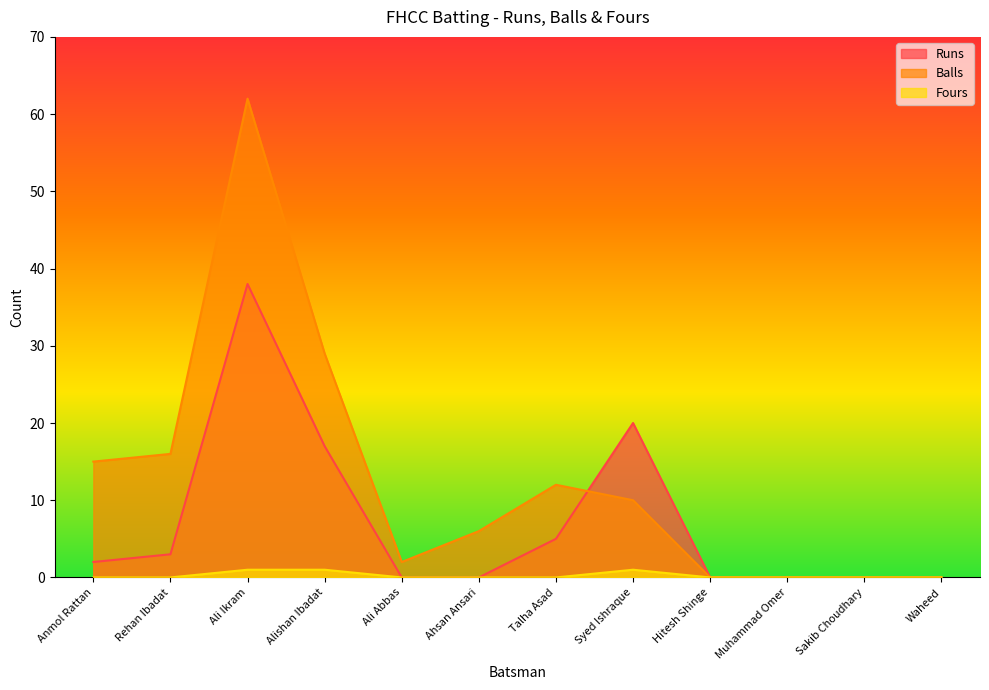

What is the spread (max minus min) of values at Anmol Rattan?

15